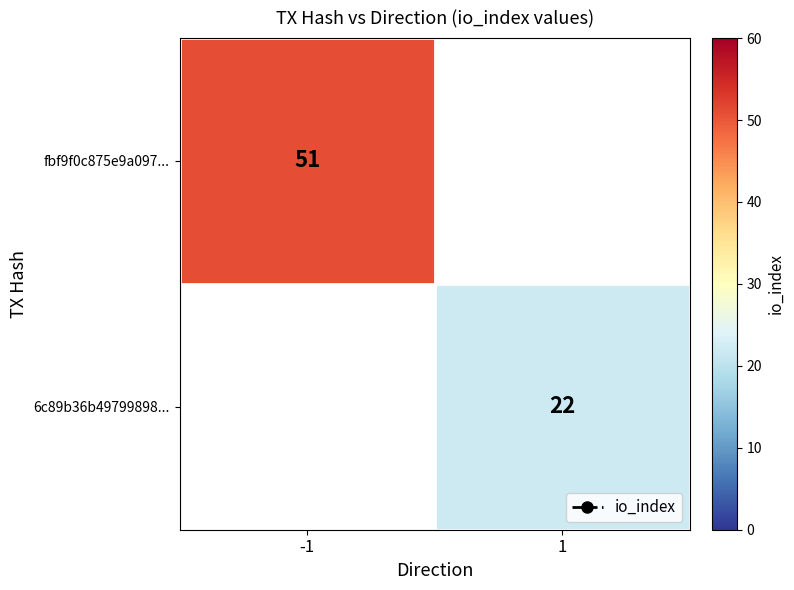

Which category has the lowest value across all series?

1